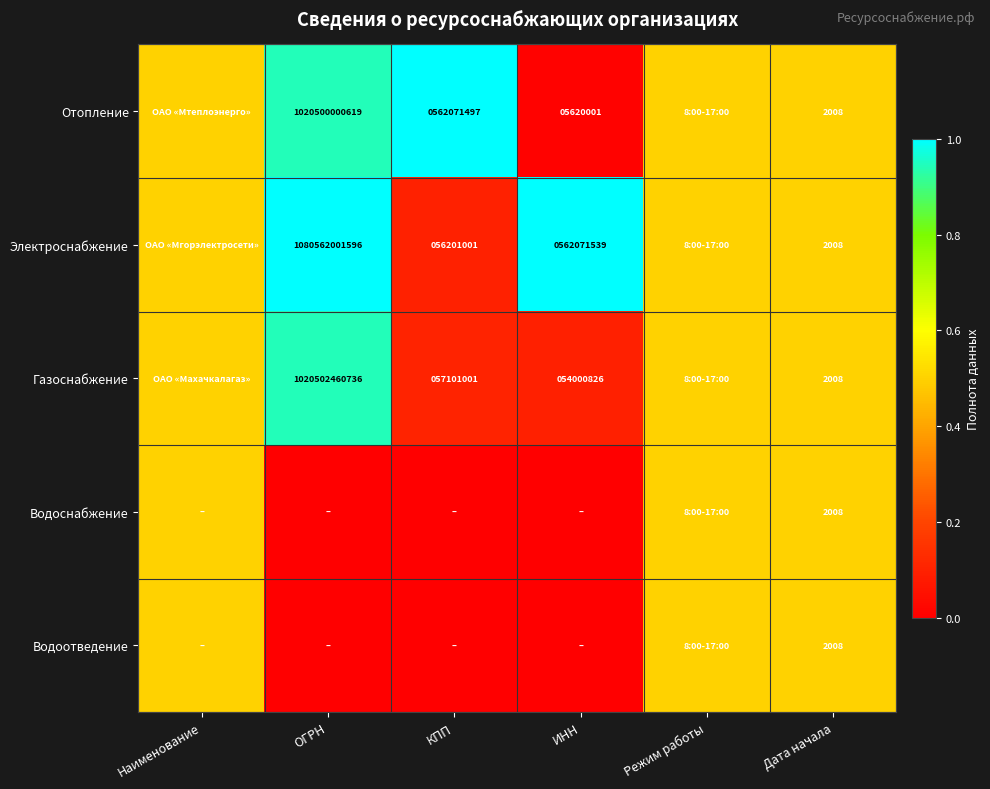

At how many categories does at least one series exceed 0?

6